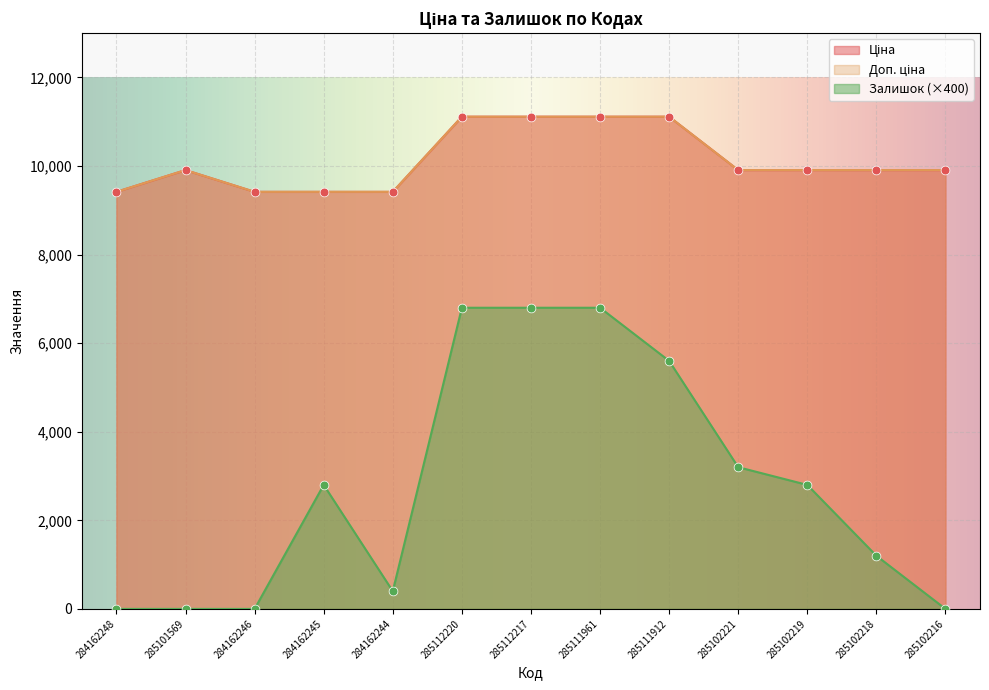

At which category is the sum across all series the highest?

285112220